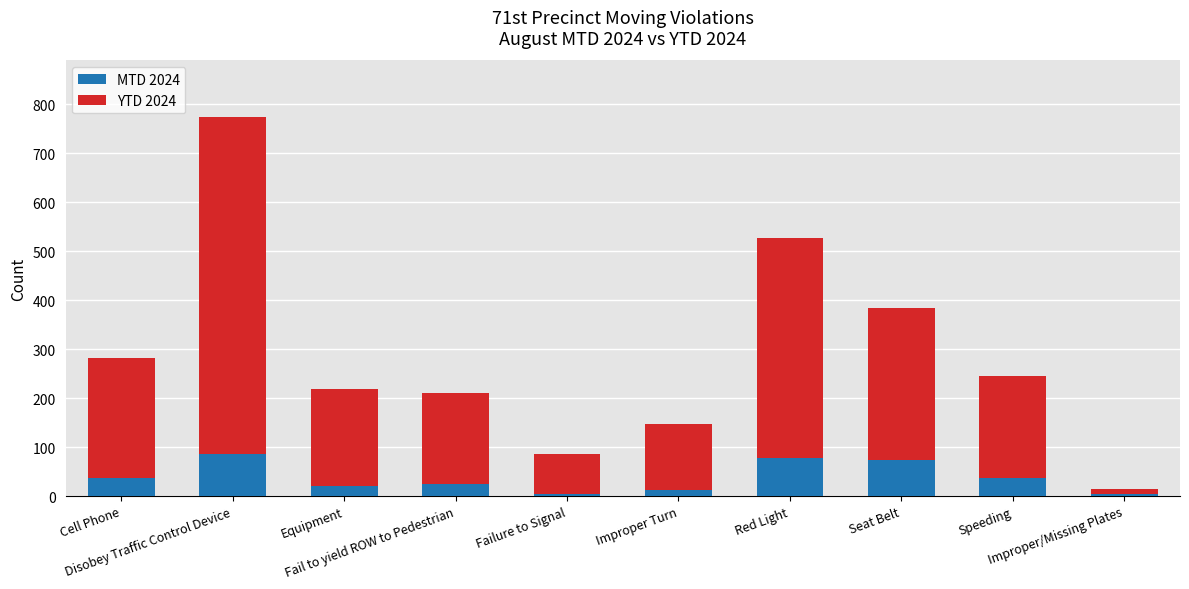

What is the average value of the MTD 2024 series?

38